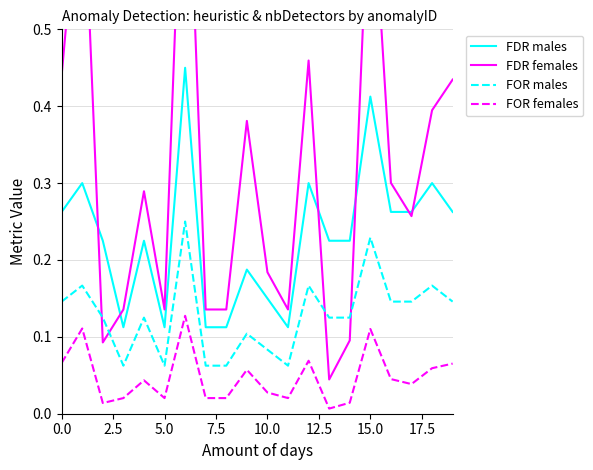

True or false: FOR males and FDR males intersect in this chart.

False